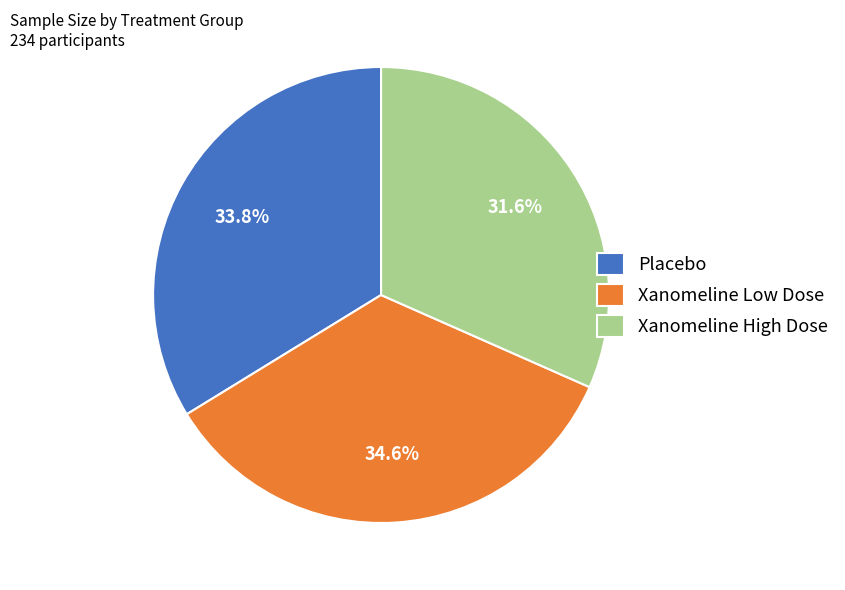

The Xanomeline Low Dose slice represents 35% of the pie. True or false?

True